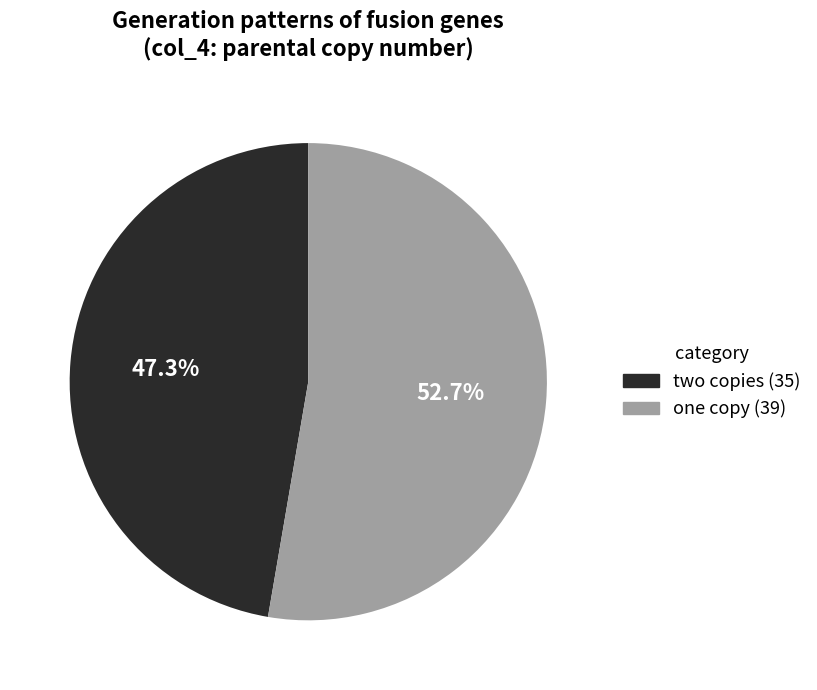

To the nearest percent, what is the difference between the largest and smallest slice percentages?

5%